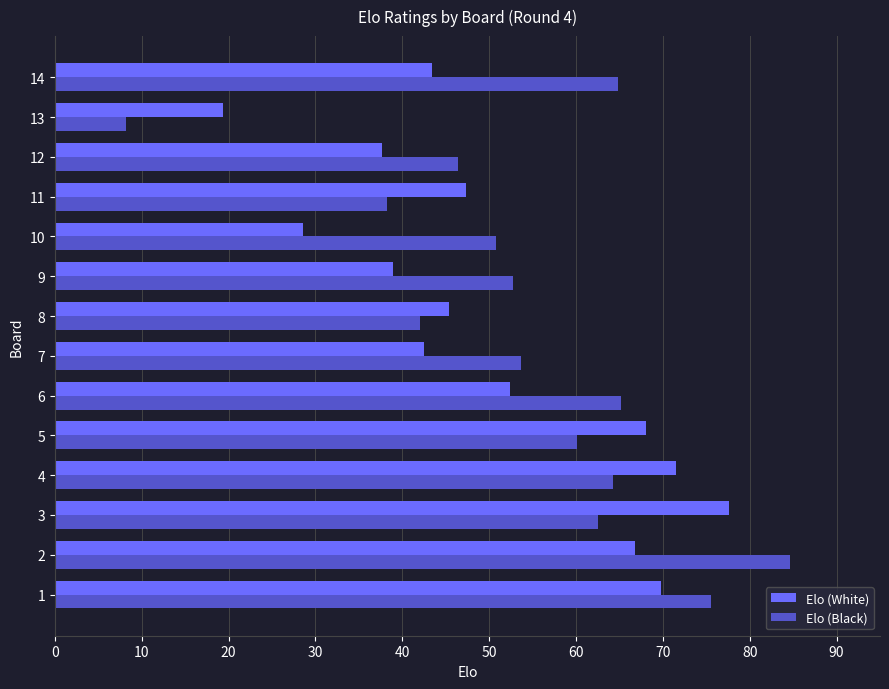

What is the sum of all Elo (White) values?

709.3